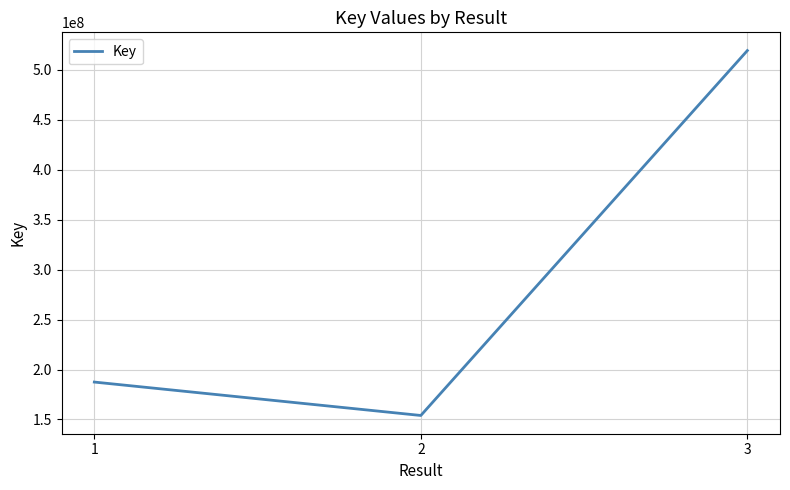

Does the chart have visible grid lines?

Yes